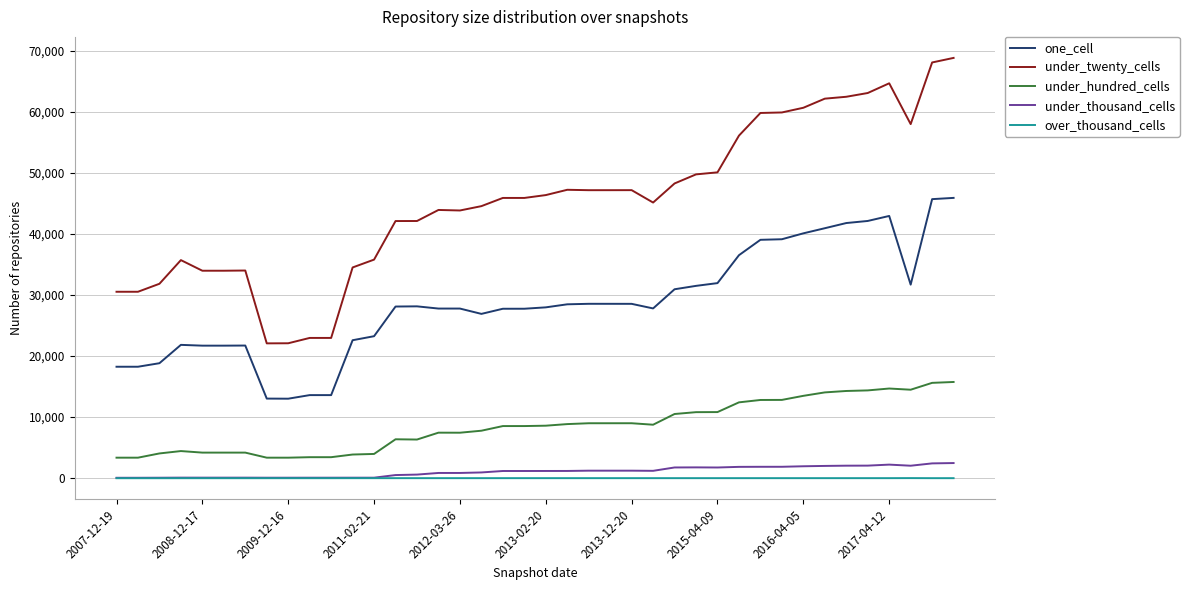

True or false: under_twenty_cells and over_thousand_cells cross at least once.

False